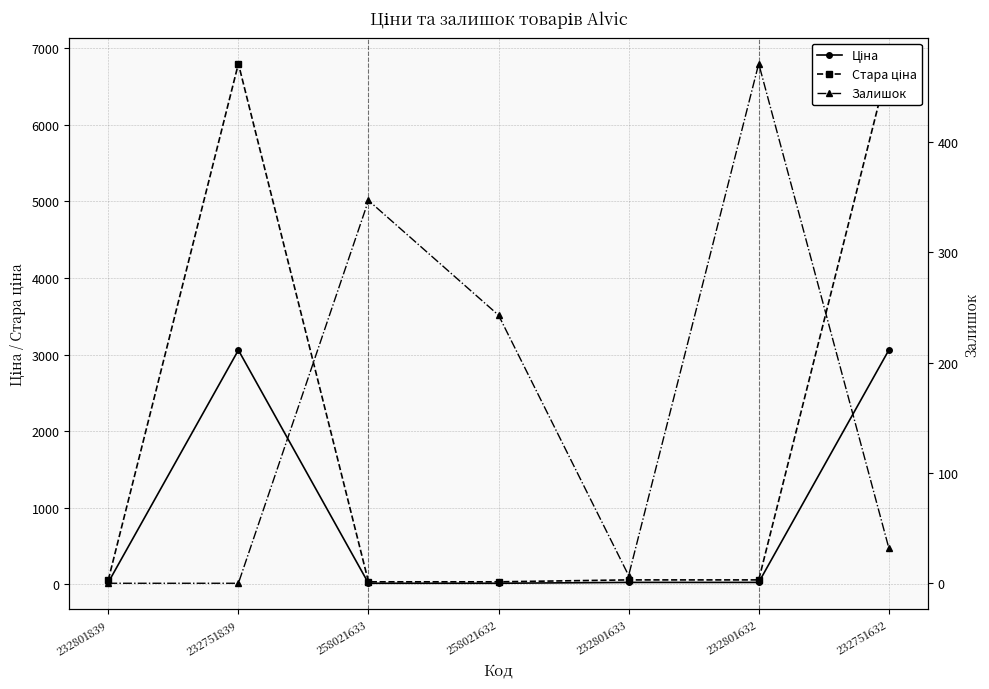

Reading left to right, list all the values displayed in this chart.

Ціна: 26.7	3059.7	15.4	15.4	26.7	26.7	3059.7
Стара ціна: 59.4	6799.2	34.3	34.3	59.4	59.4	6799.2
Залишок: 0.0	0.0	347.0	243.0	7.0	471.0	32.0